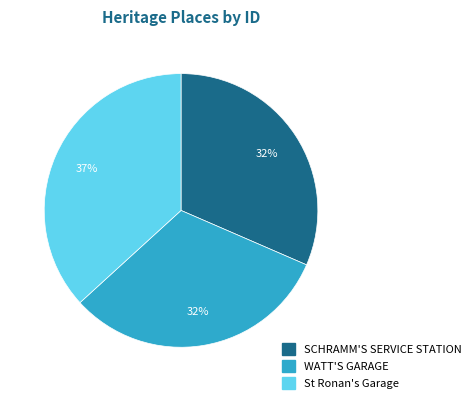

What is the ratio of the value at WATT'S GARAGE to the value at St Ronan's Garage?

0.9